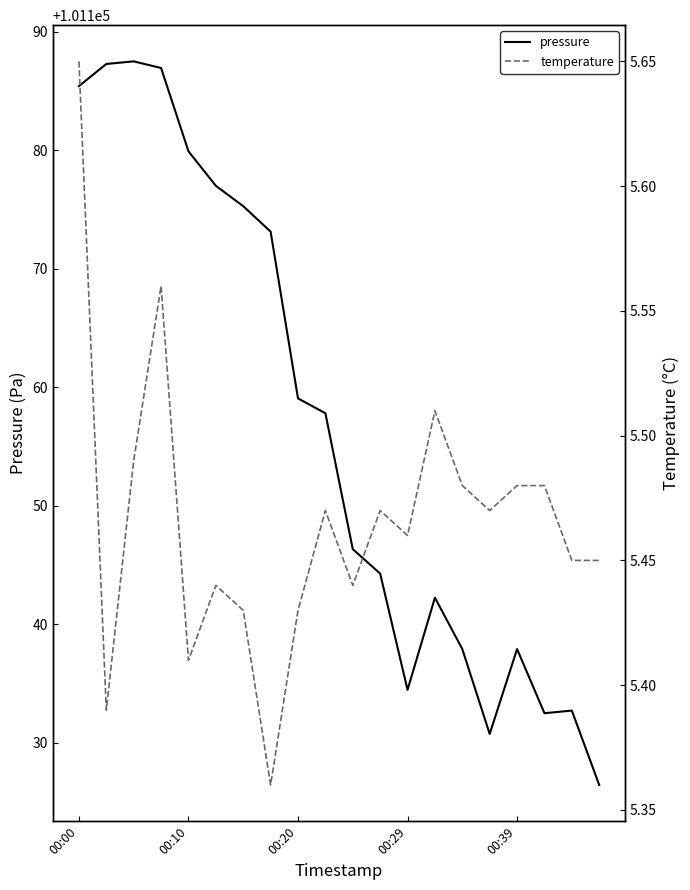

What is the difference between the maximum and minimum values in the temperature series?

0.3